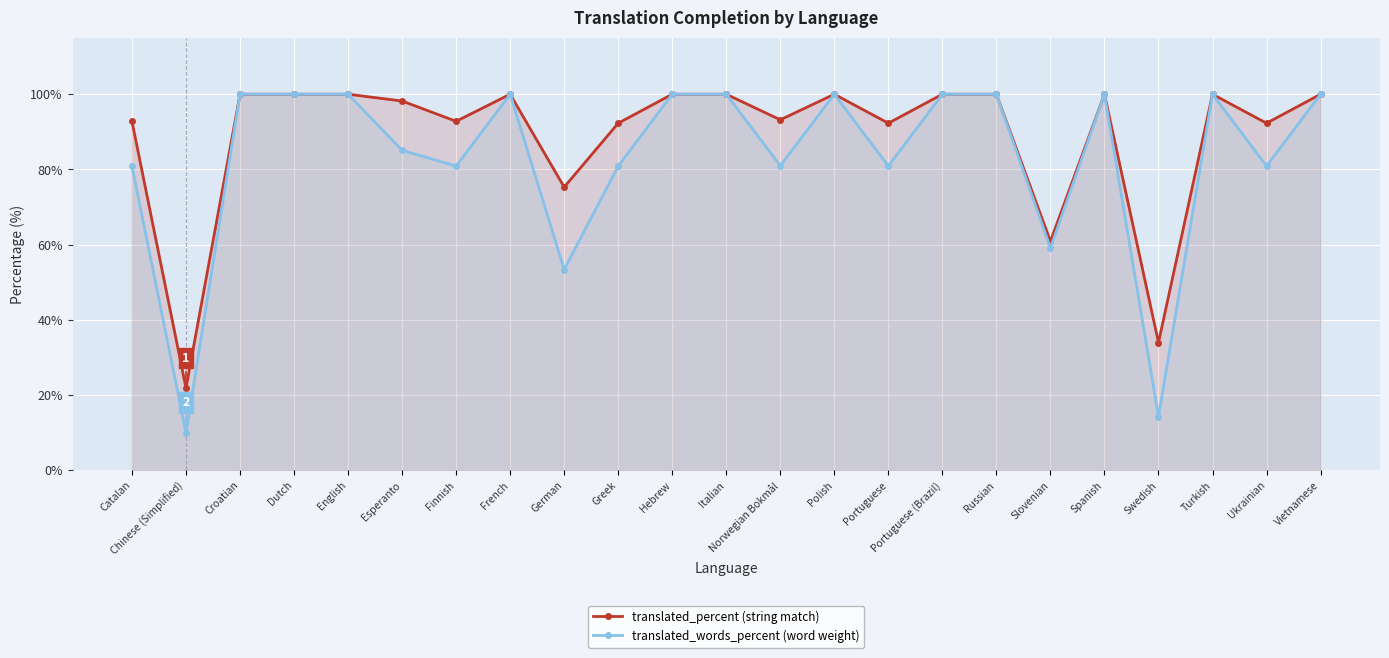

Which category has the lowest value in the translated_words_percent series?

Chinese (Simplified)